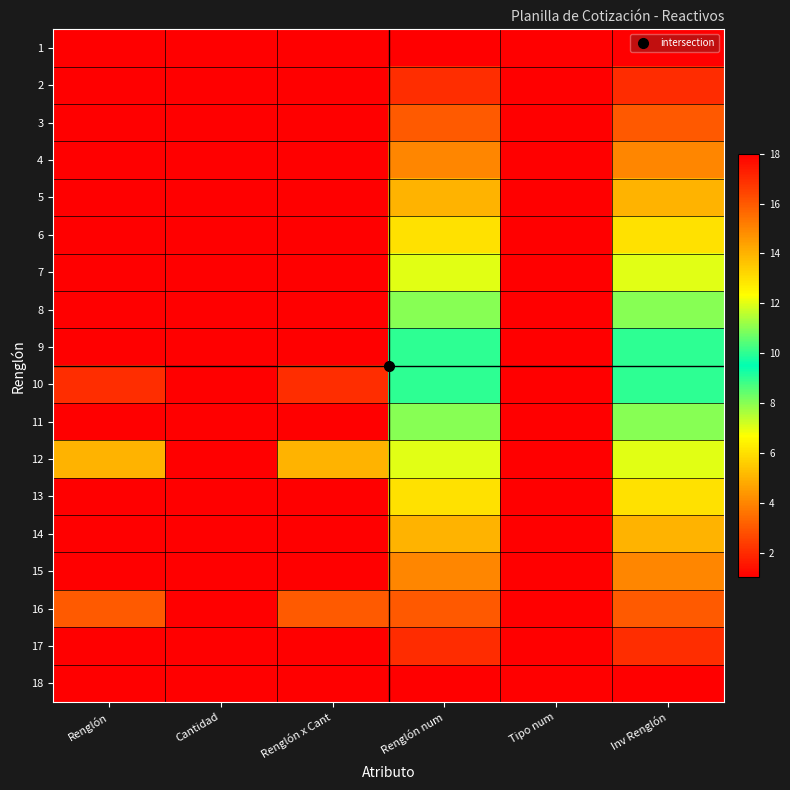

Which has a higher value, Renglón x Cant or Renglón?

Renglón x Cant